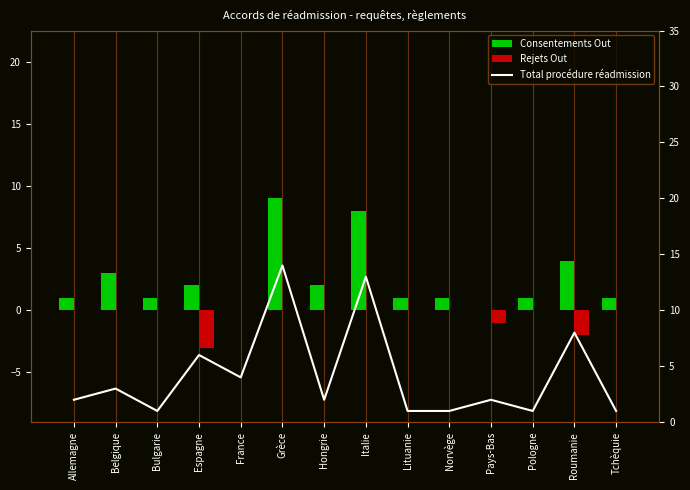

At which label does Consentements Out first exceed 1?

Belgique